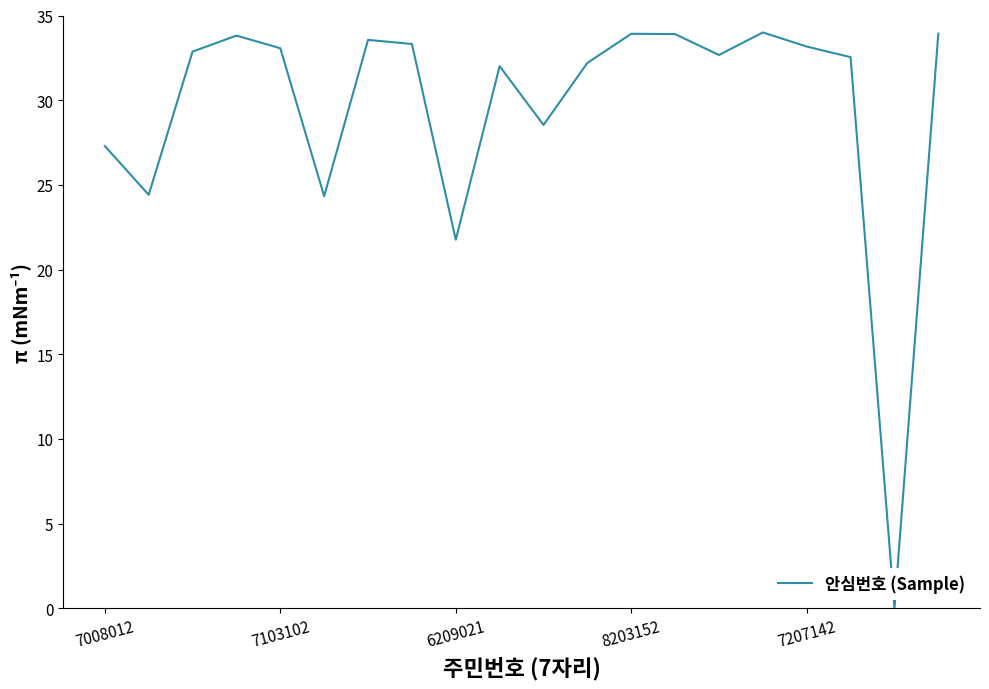

What is the maximum value shown in the chart?

34.0